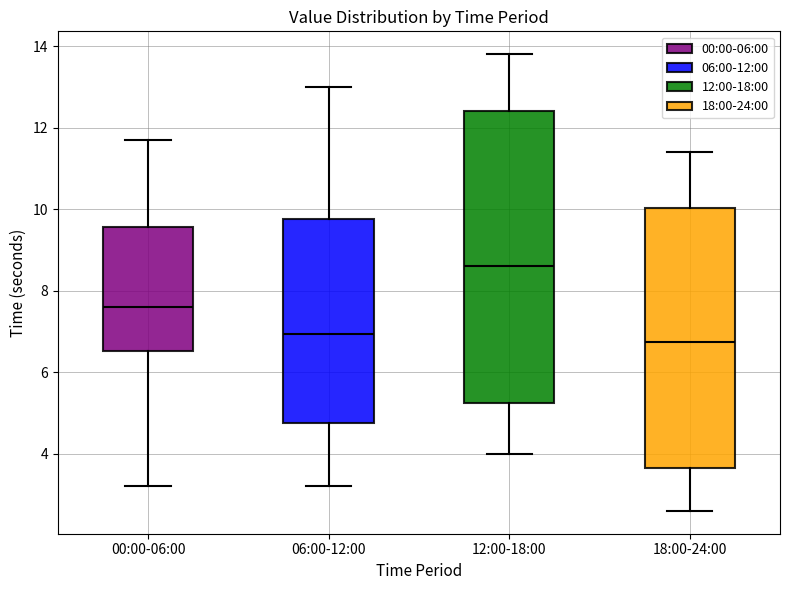

Reading left to right, read every box against the y-axis: the position of its median line, the range the box covers, and the ends of its whiskers. The values are not printed on the chart, so give them approximately, as read against the axis.

00:00-06:00: median 7.6, box 6.6 to 9.6, whiskers 3.2 to 11.8
06:00-12:00: median 7.0, box 4.8 to 9.8, whiskers 3.2 to 13.0
12:00-18:00: median 8.6, box 5.2 to 12.4, whiskers 4.0 to 13.8
18:00-24:00: median 6.8, box 3.6 to 10.0, whiskers 2.6 to 11.4